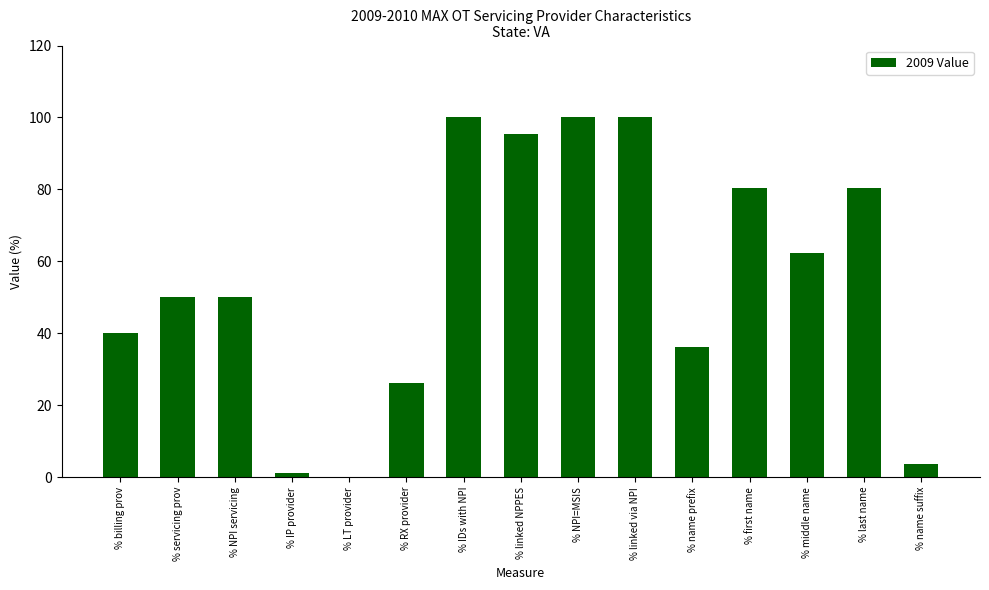

What is the sum of the values at % name suffix and % IP provider?

4.9